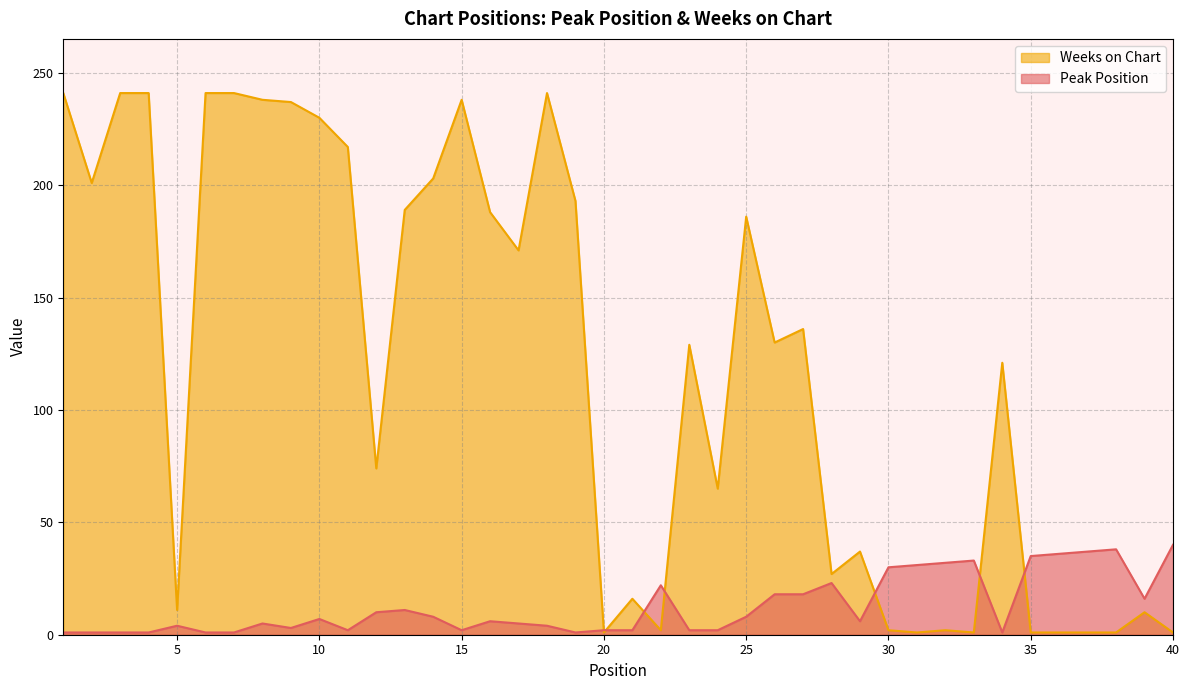

Rank the series at 14 from lowest to highest value.

Peak Position, Weeks on Chart